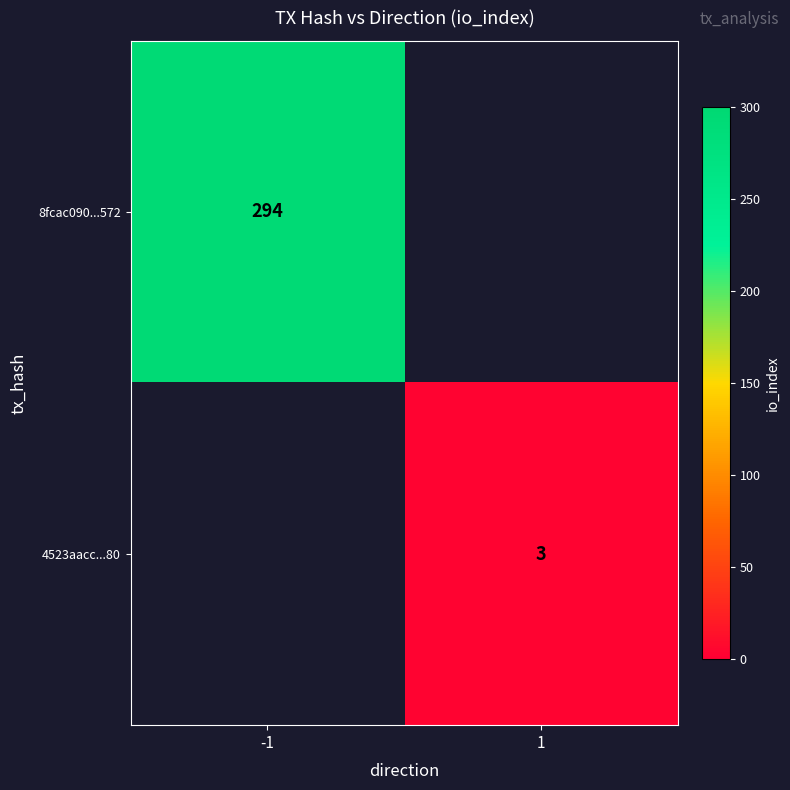

How many categories are shown in the chart?

2